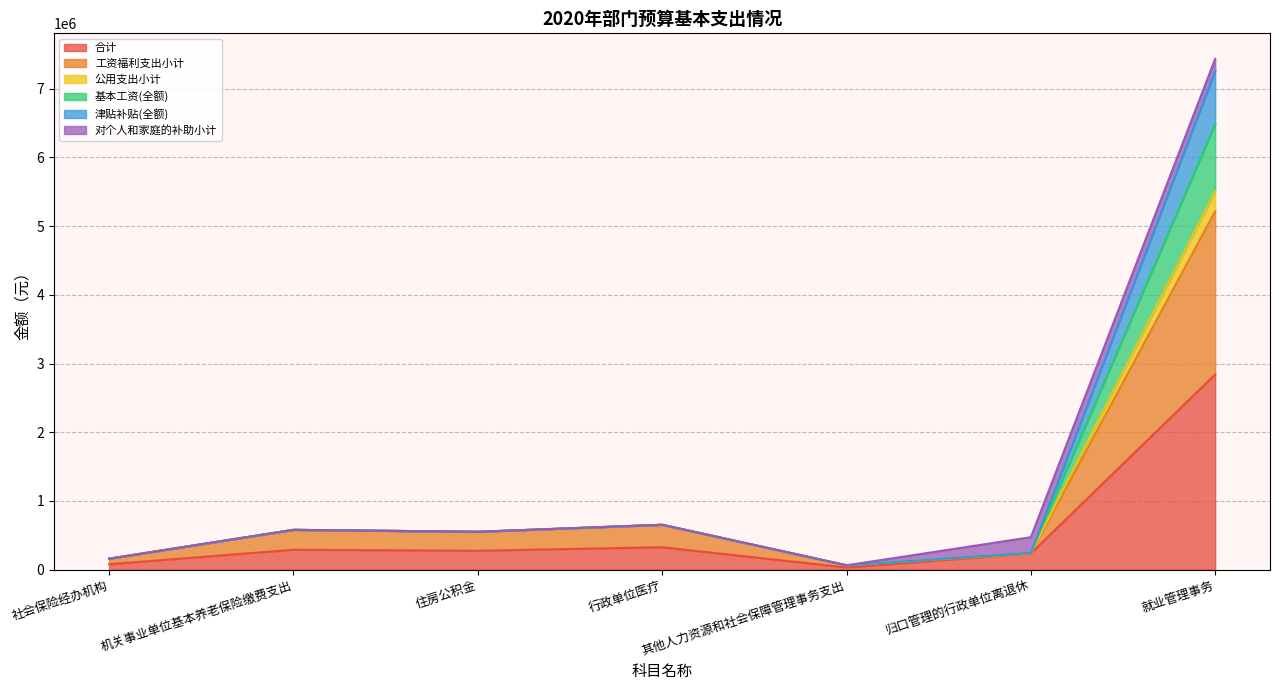

Which has a higher value, 归口管理的行政单位离退休 or 住房公积金?

住房公积金